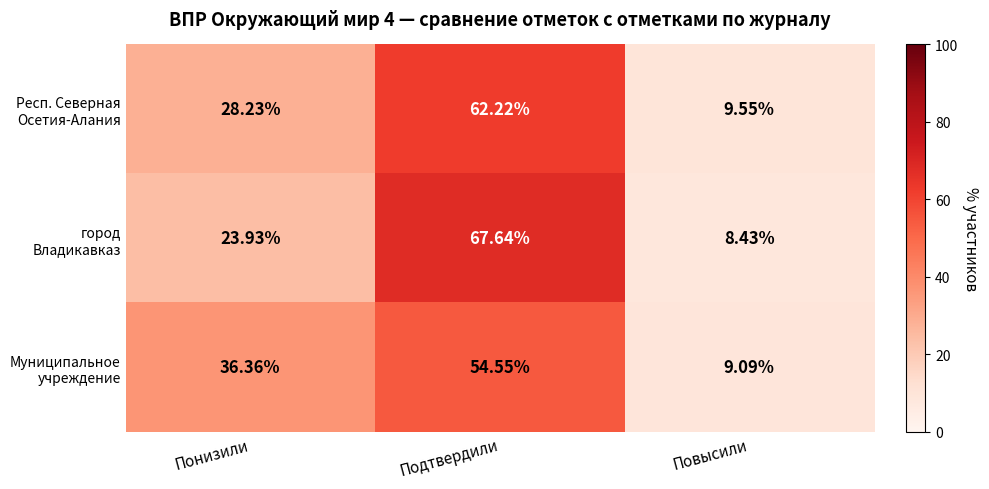

At how many categories does at least one series exceed 51?

1